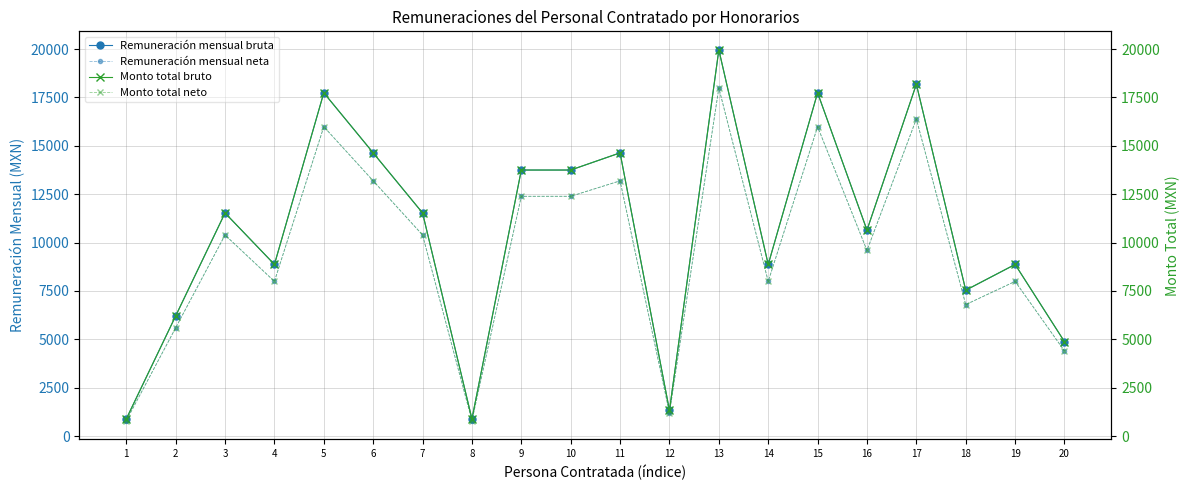

At 15, list the series in order from largest to smallest.

Remuneración mensual bruta, Monto total bruto, Remuneración mensual neta, Monto total neto